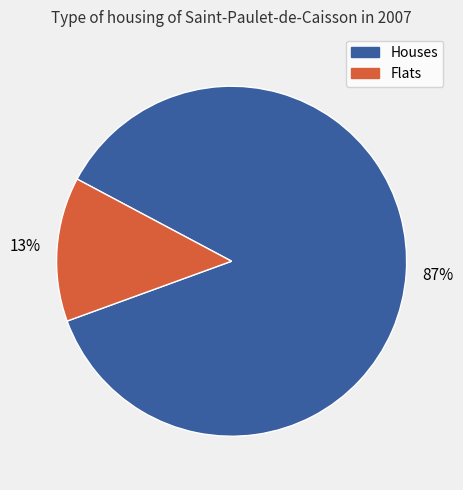

To the nearest percent, what is the average slice percentage?

50%